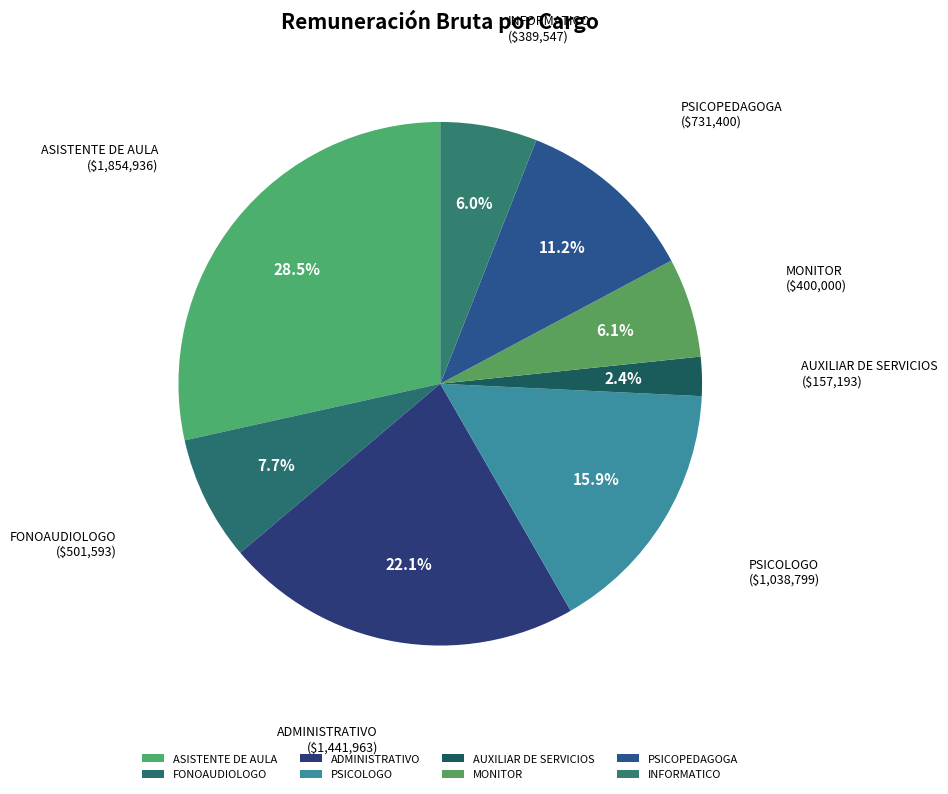

What is the largest slice in the pie chart?

ASISTENTE DE AULA